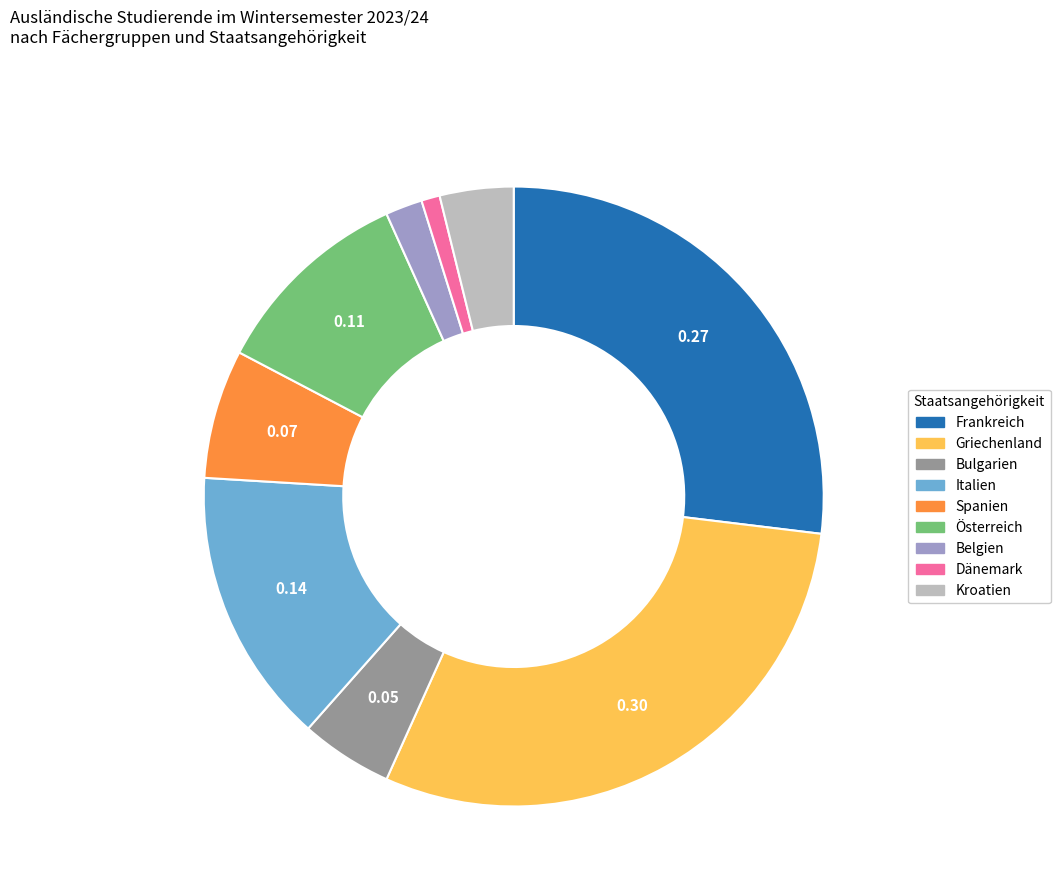

Rank the categories by value from lowest to highest.

Dänemark, Belgien, Kroatien, Bulgarien, Spanien, Österreich, Italien, Frankreich, Griechenland